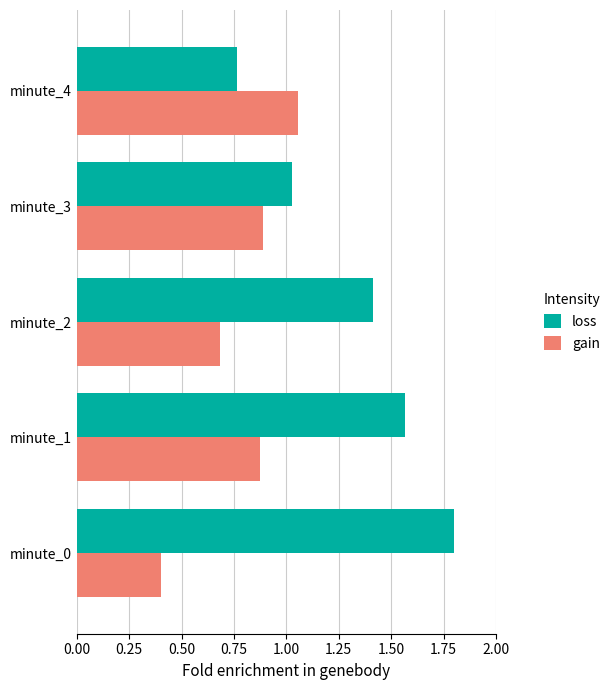

What is the average value of the loss series?

1.3